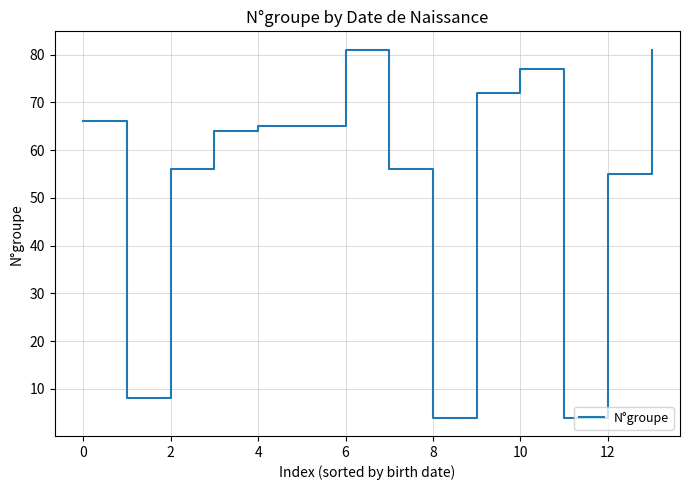

What is the average value?

54